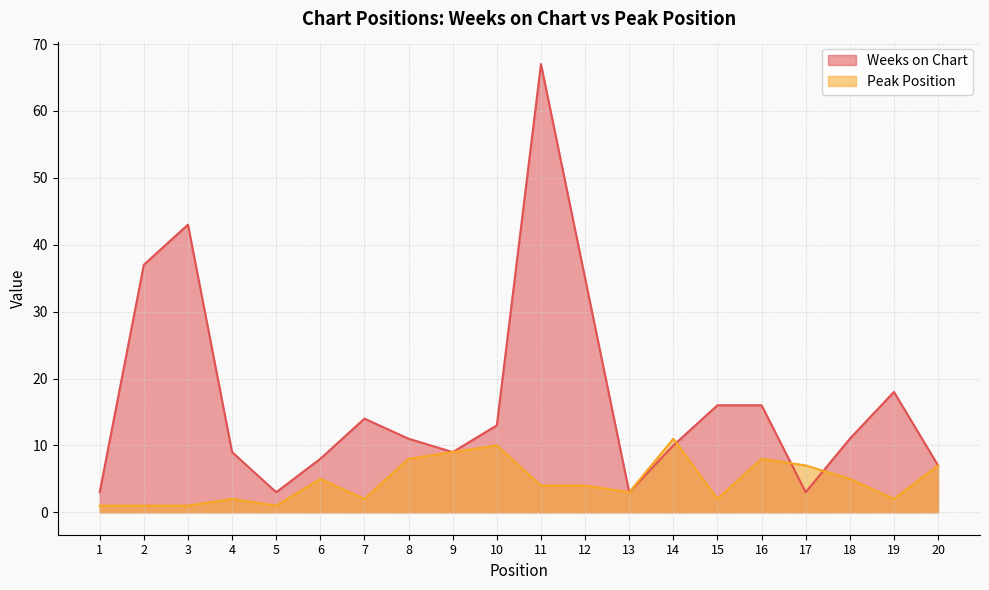

Does the chart have visible grid lines?

Yes